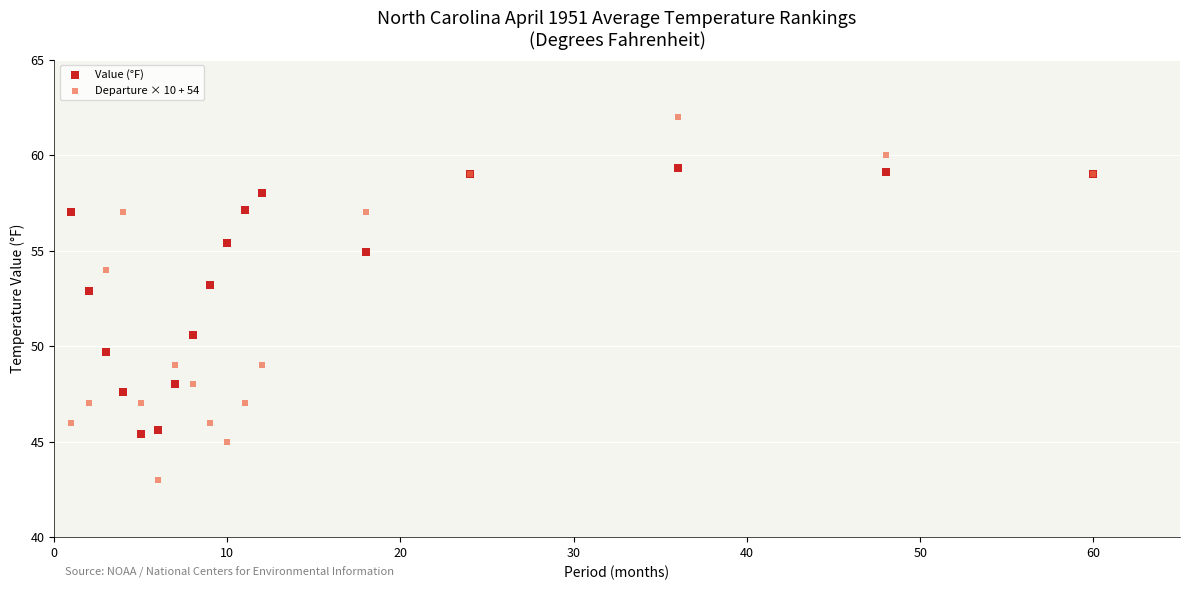

What are all the series names shown in the legend?

Value (°F), Departure × 10 + 54